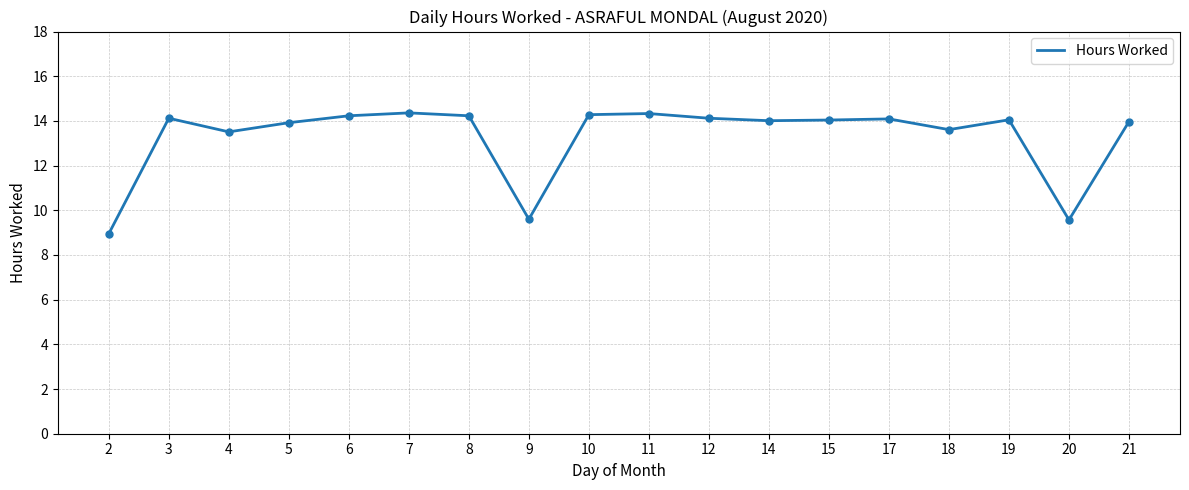

Which label corresponds to the smallest value in the chart?

2